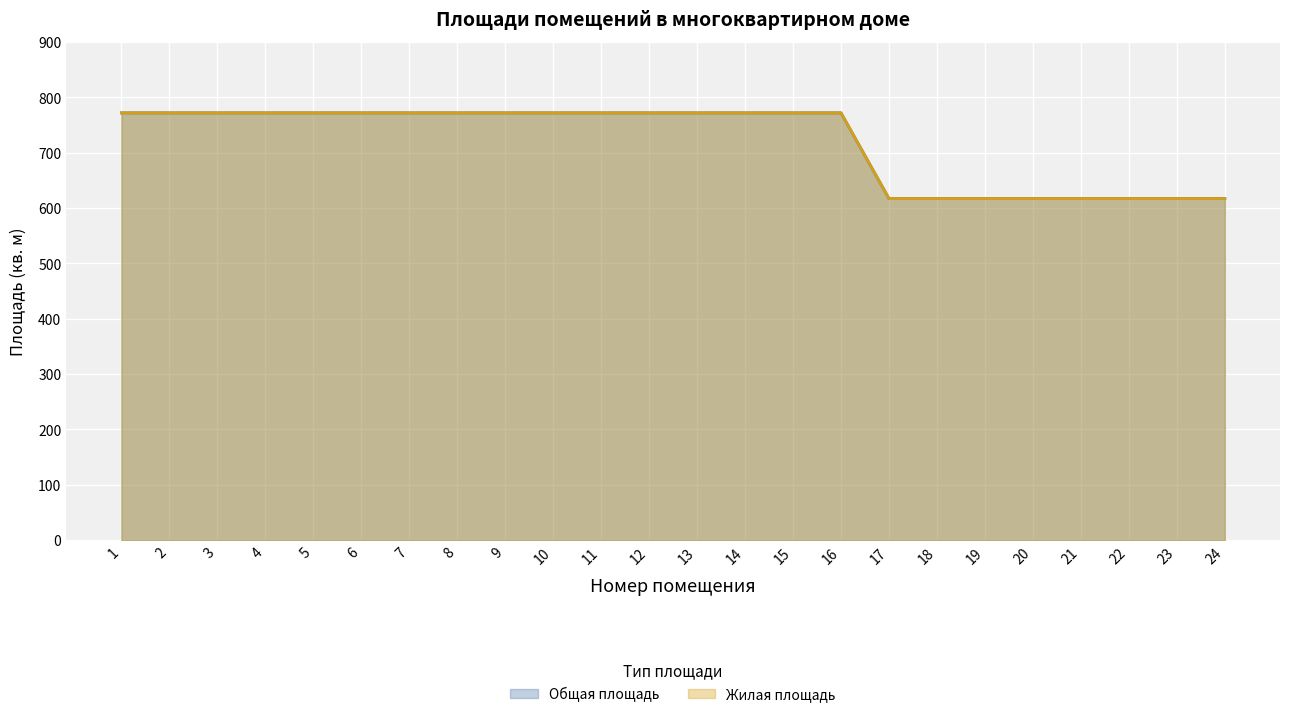

What is the greatest value displayed?

771.8